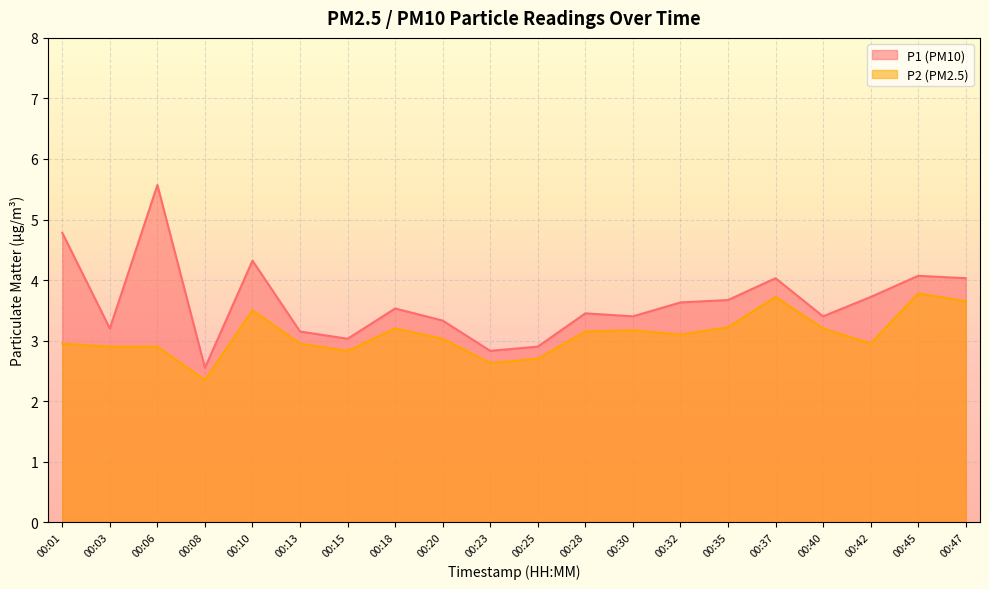

How many lines are shown in the chart?

2